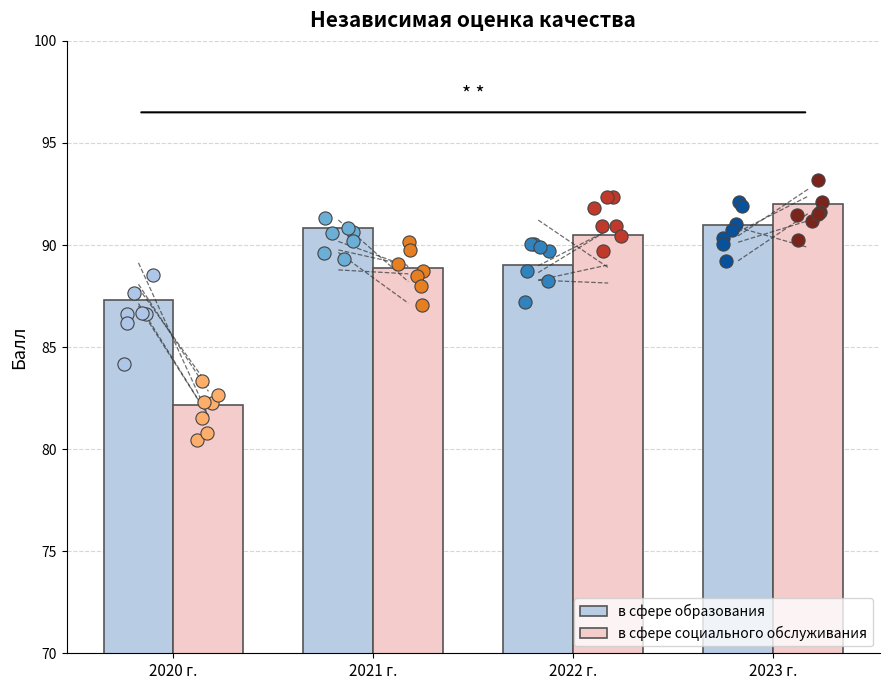

At how many categories does at least one series exceed 88?

3